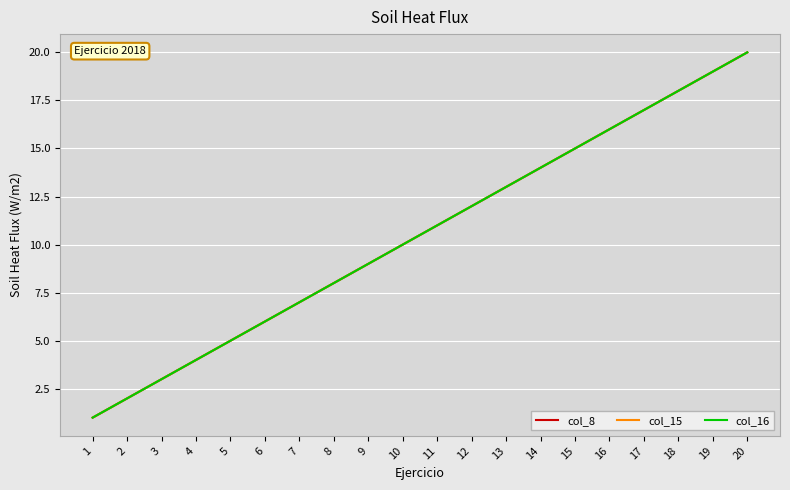

Does the chart have visible grid lines?

Yes